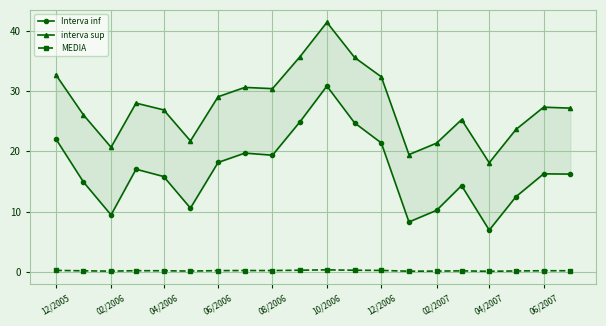

True or false: interva sup and MEDIA intersect in this chart.

False